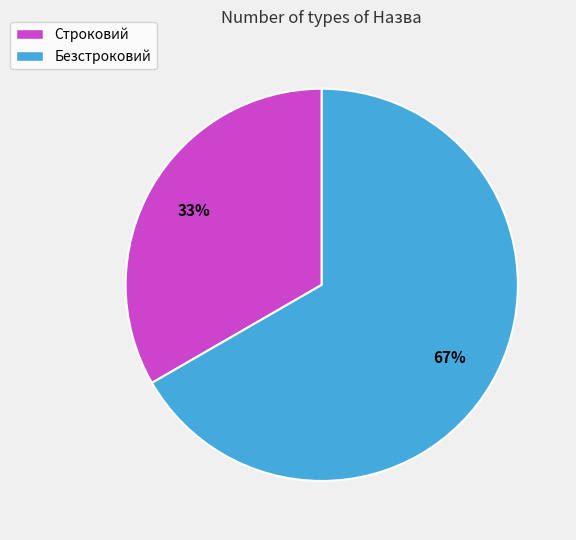

To the nearest percent, what portion does Безстроковий represent?

67%